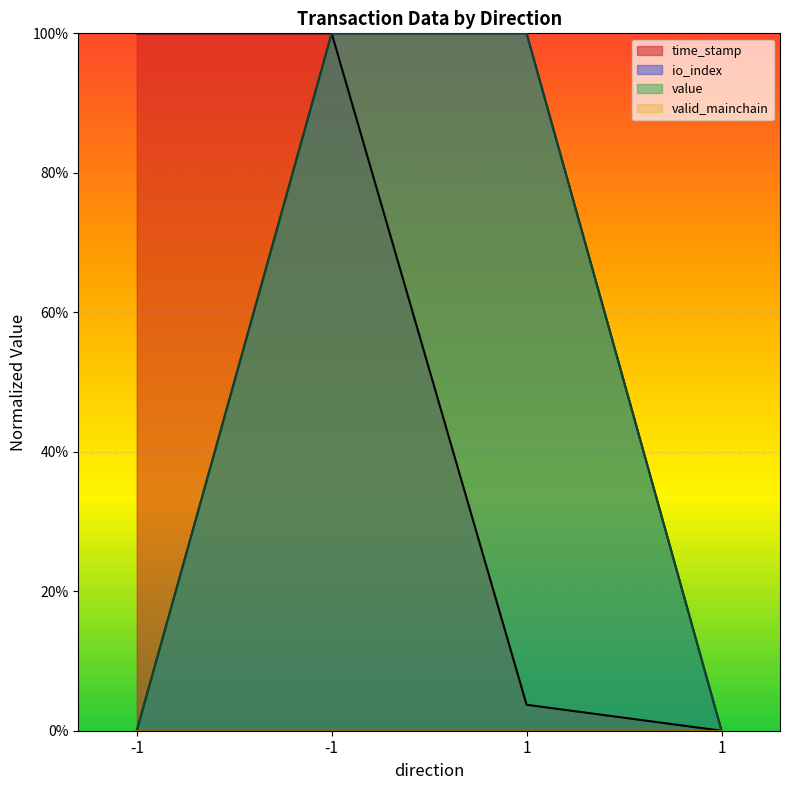

How many times do time_stamp and value cross each other?

1